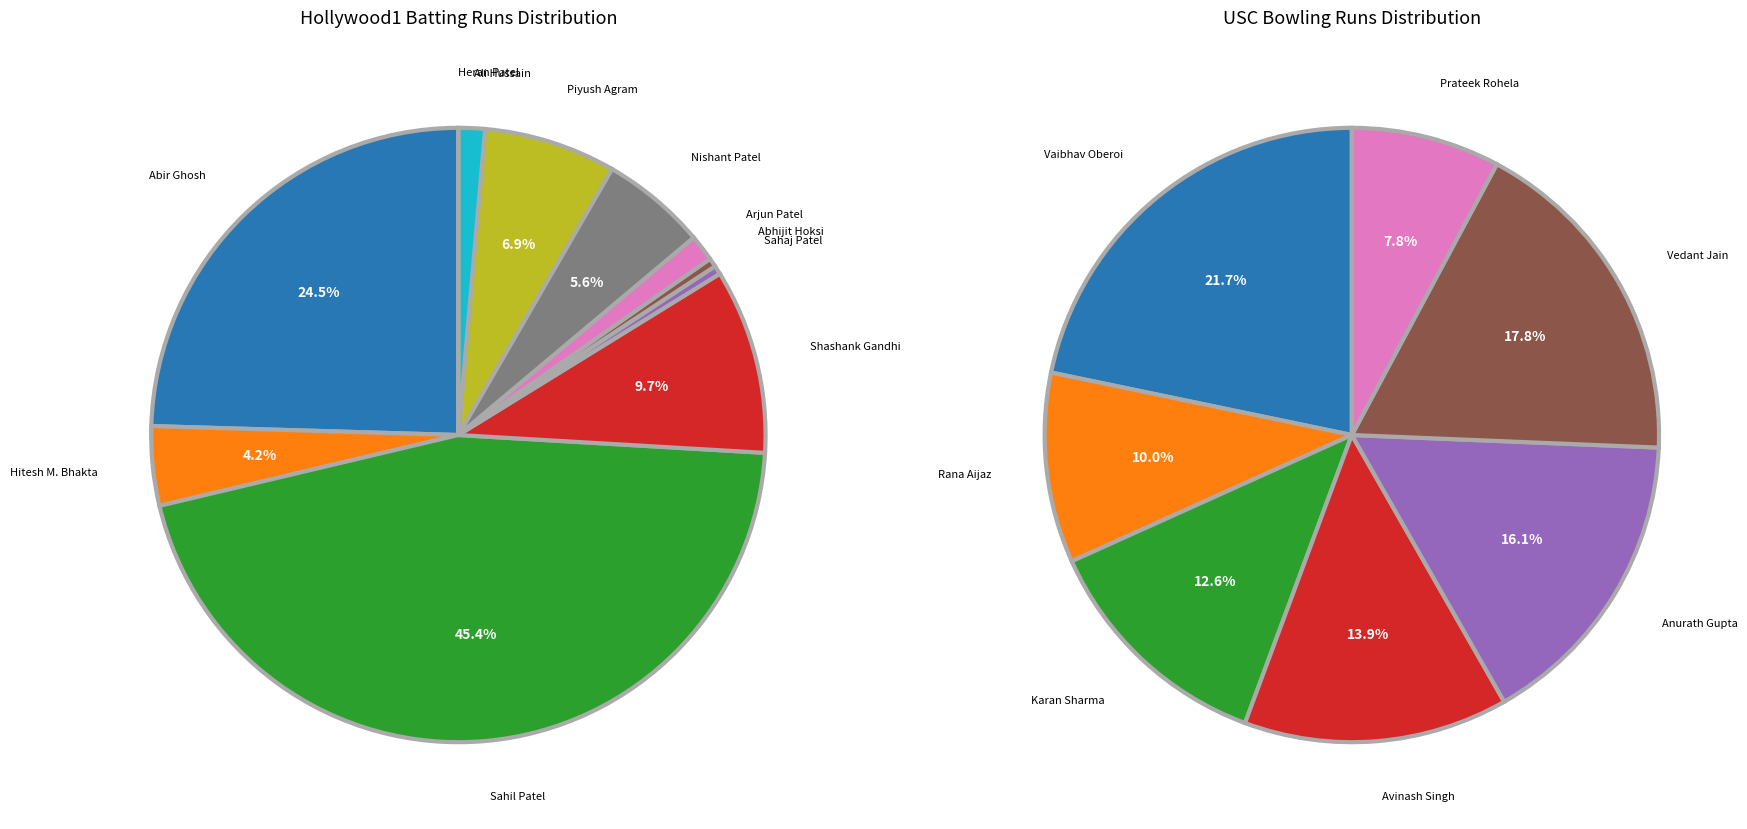

Is there a majority slice in this chart?

No